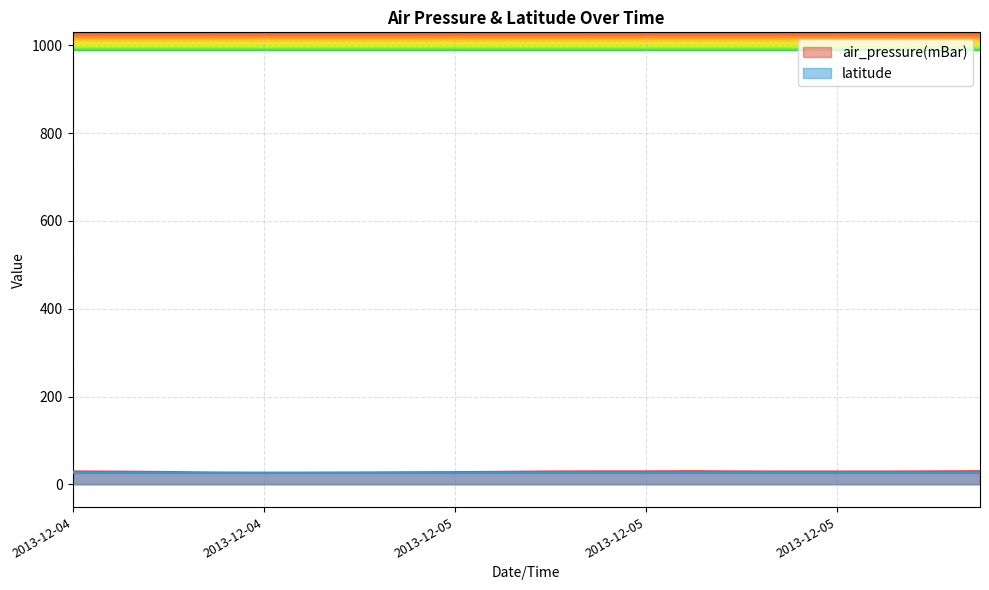

Where is the data nearest to the value 28?

2013-12-04T23:50